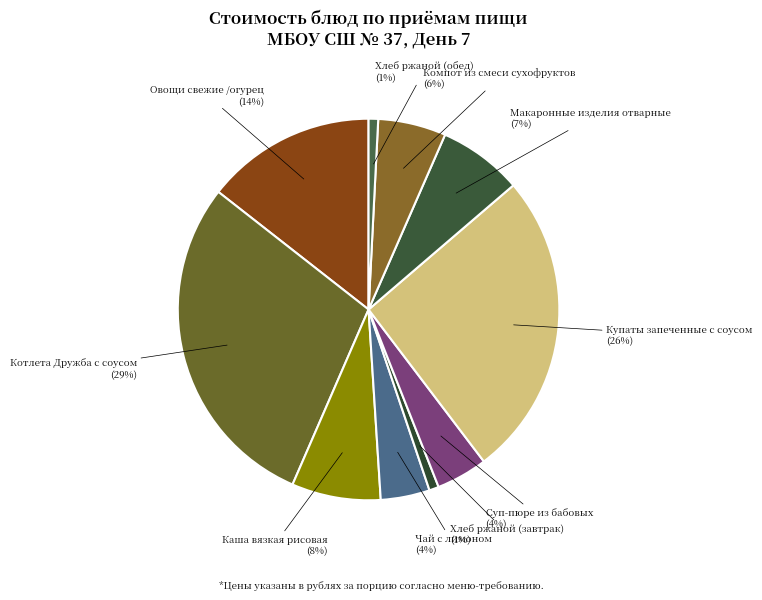

How many slices are in this pie chart?

10